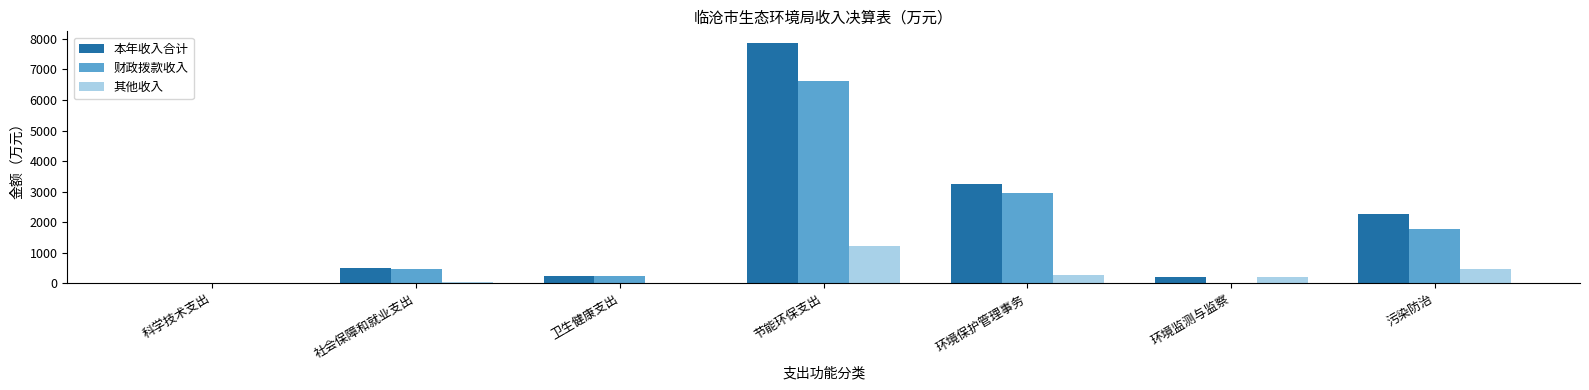

What is the total value across all series at 污染防治?

4521.7